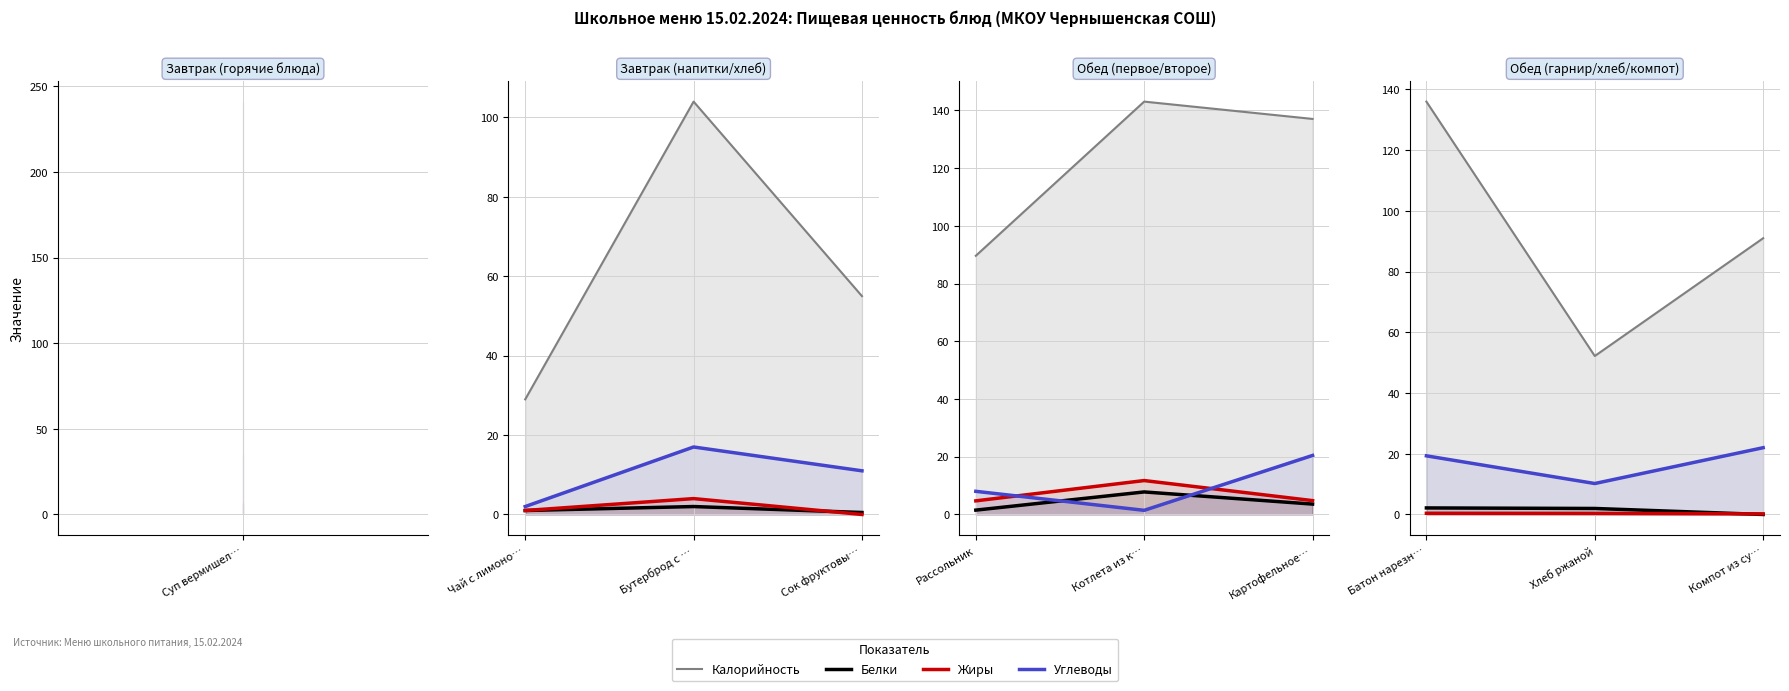

How many data points does each series have?

3